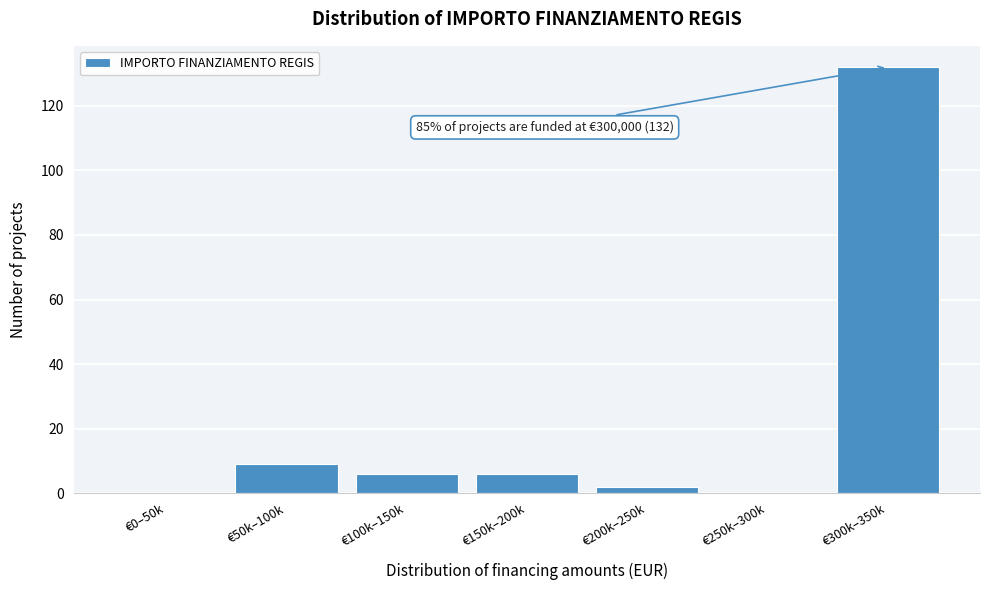

Reading left to right, transcribe all the data shown in this chart.

€0–50k=0	€50k–100k=9	€100k–150k=6	€150k–200k=6	€200k–250k=2	€250k–300k=0	€300k–350k=132